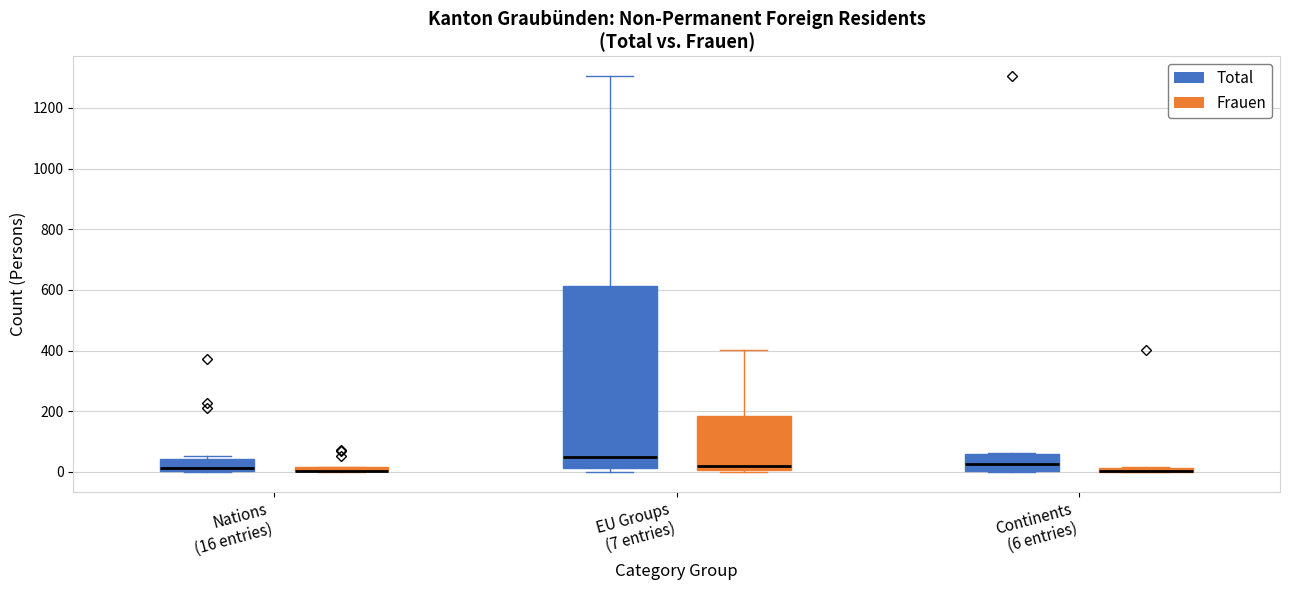

Which box is the tallest, from its lower edge to its upper edge?

EU Groups (7 entries) (Total)